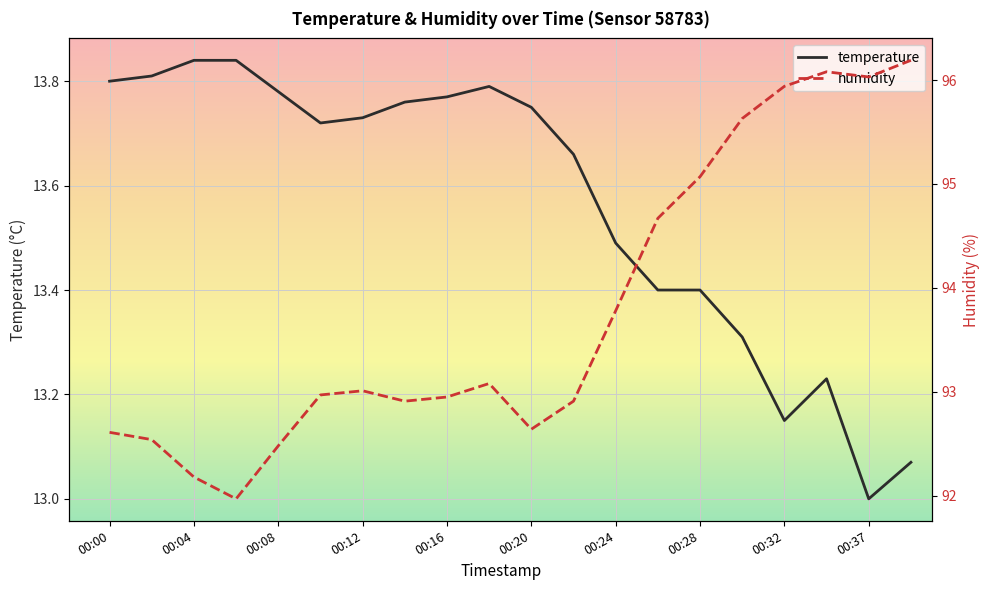

How many series are shown in this chart?

2